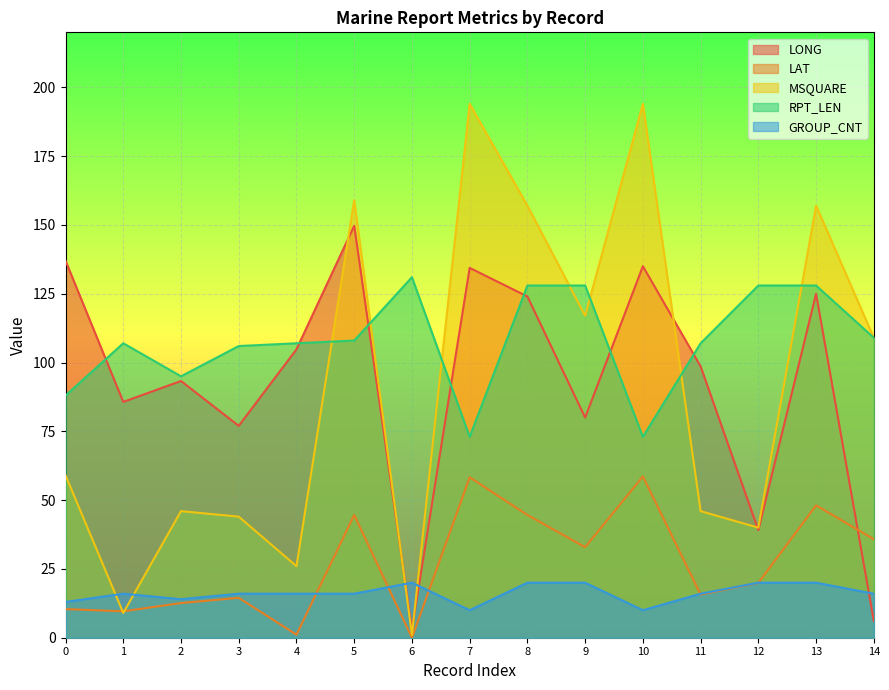

How many times do GROUP_CNT and LAT cross each other?

5